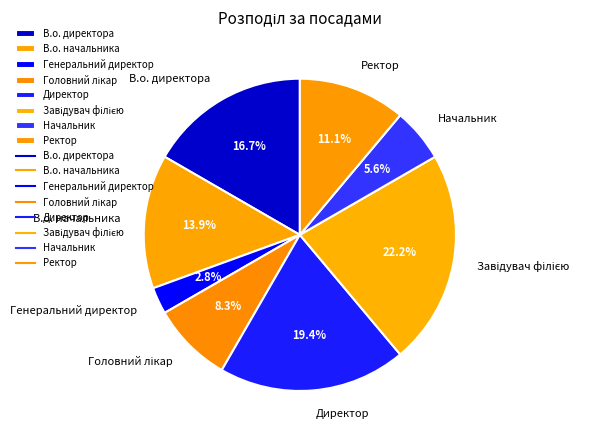

Does any single category account for the majority?

No